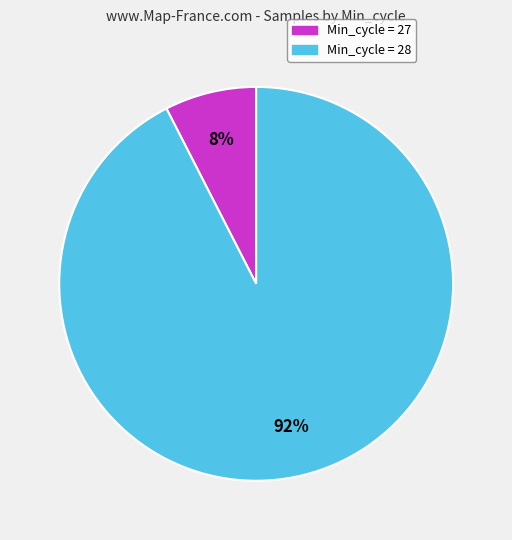

Is there a majority slice in this chart?

Yes